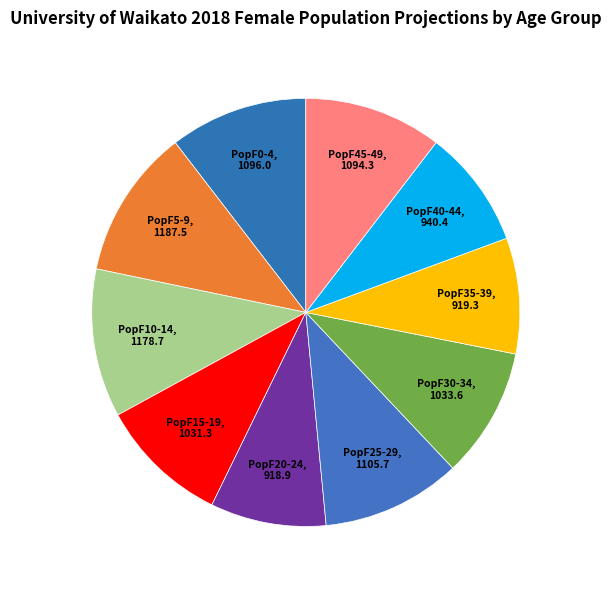

How many slices are in this pie chart?

10